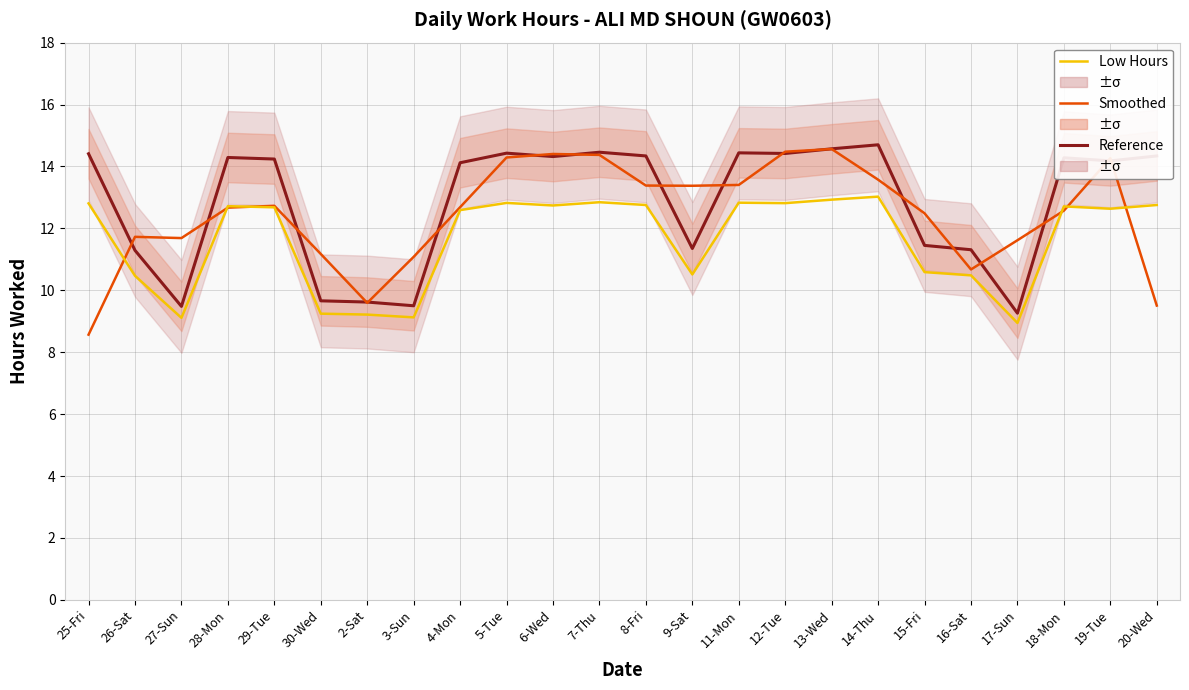

What is the difference between the second highest and second lowest values in the Reference Level series?

3.8